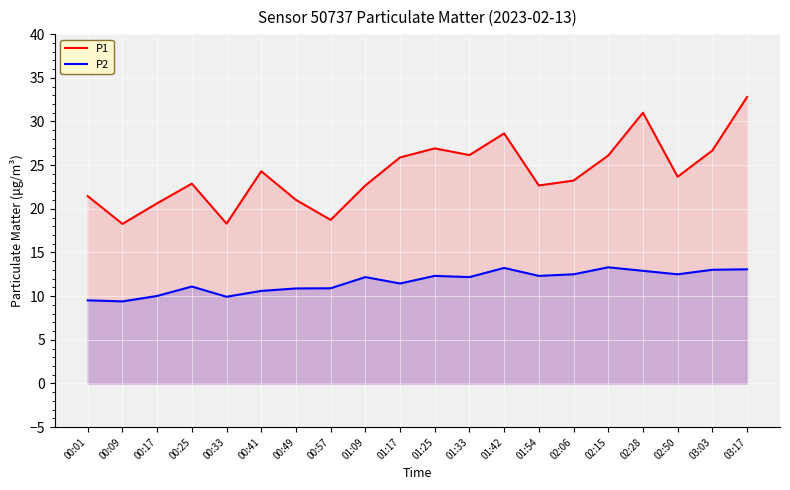

Which has a higher value, 02:28 or 00:57?

02:28